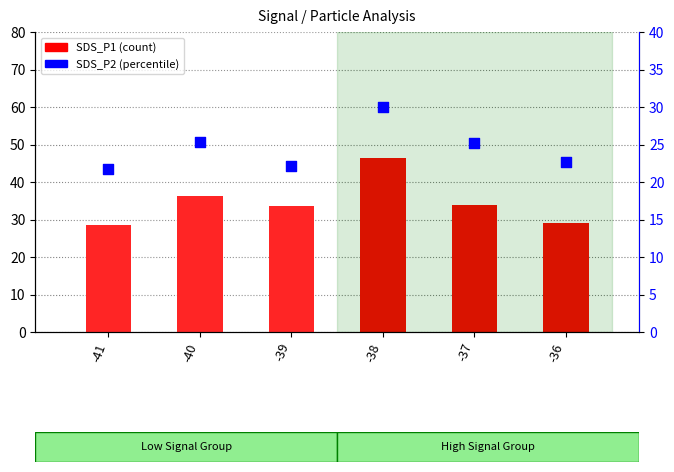

Is the value of SDS_P1 at -40 greater than the value of SDS_P2 at -40?

Yes